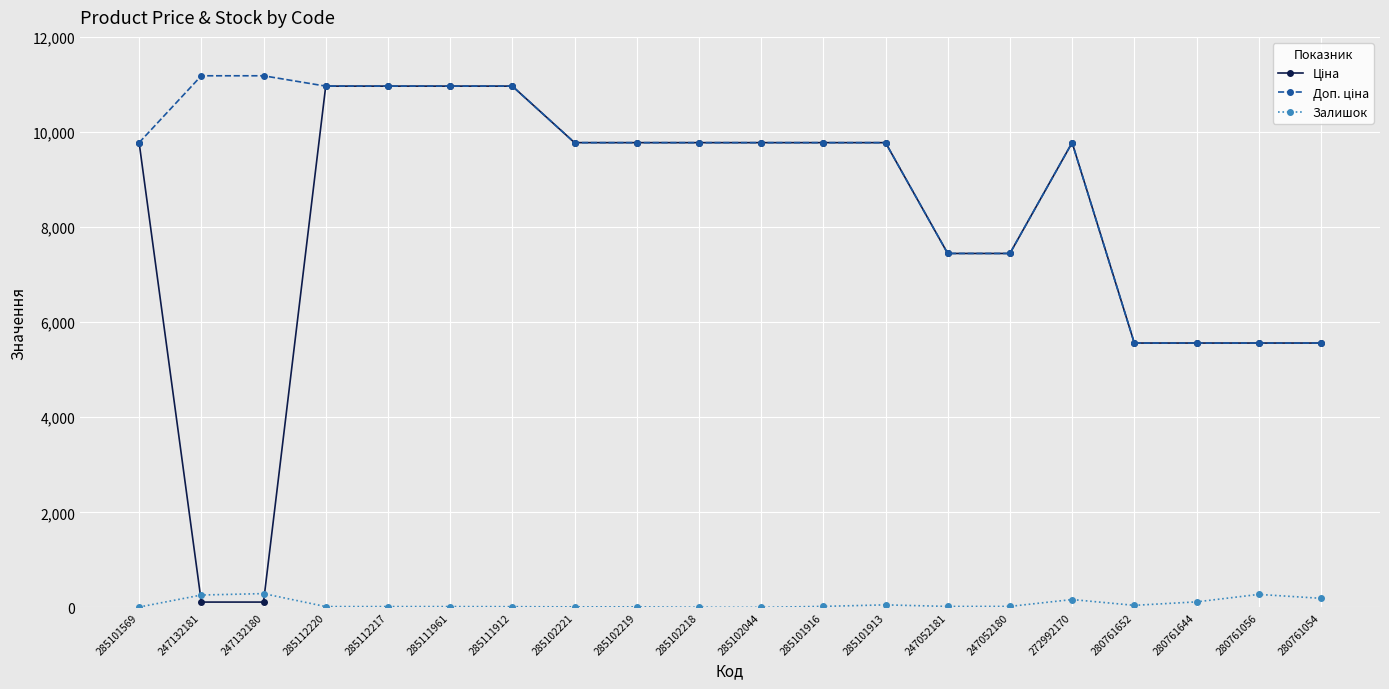

True or false: Залишок has a value of 11.0 at 285102219.

True